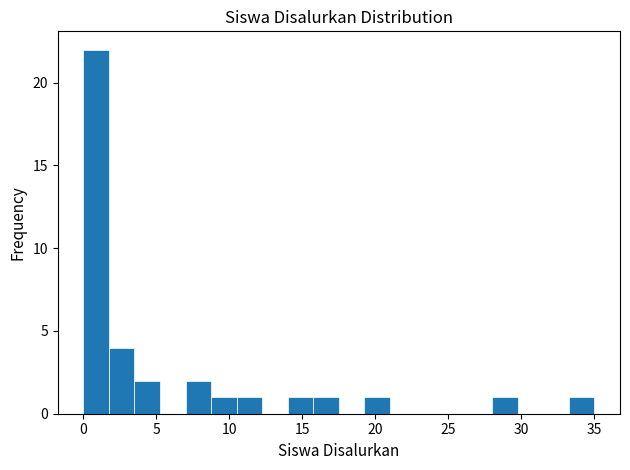

Around what value on the x-axis is the tallest bar? Give the approximate position of its centre, as read against the axis.

1.0